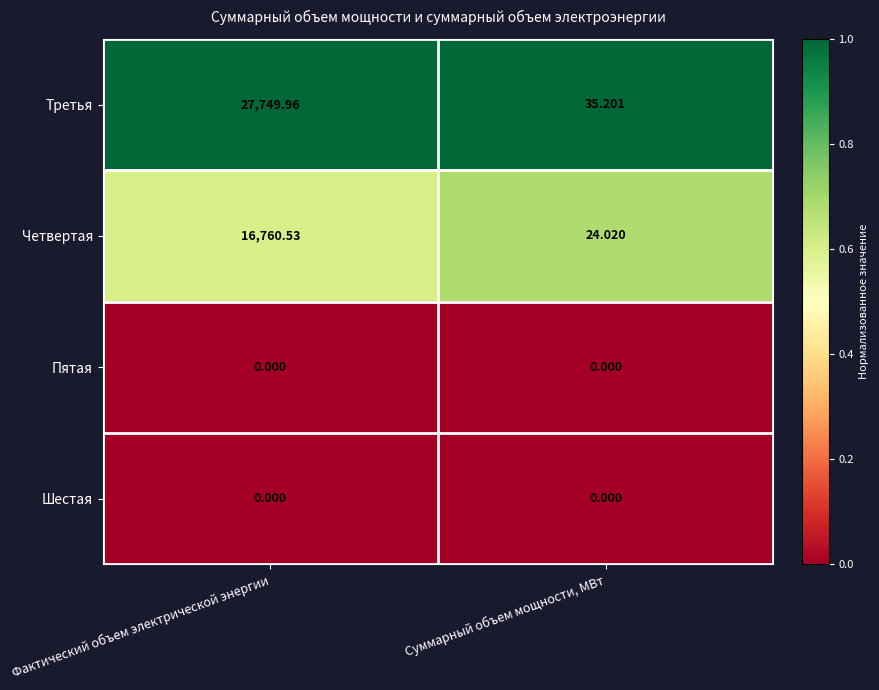

Which series changed the most between Фактический объем электрической энергии and Суммарный объем мощности, МВт?

Третья